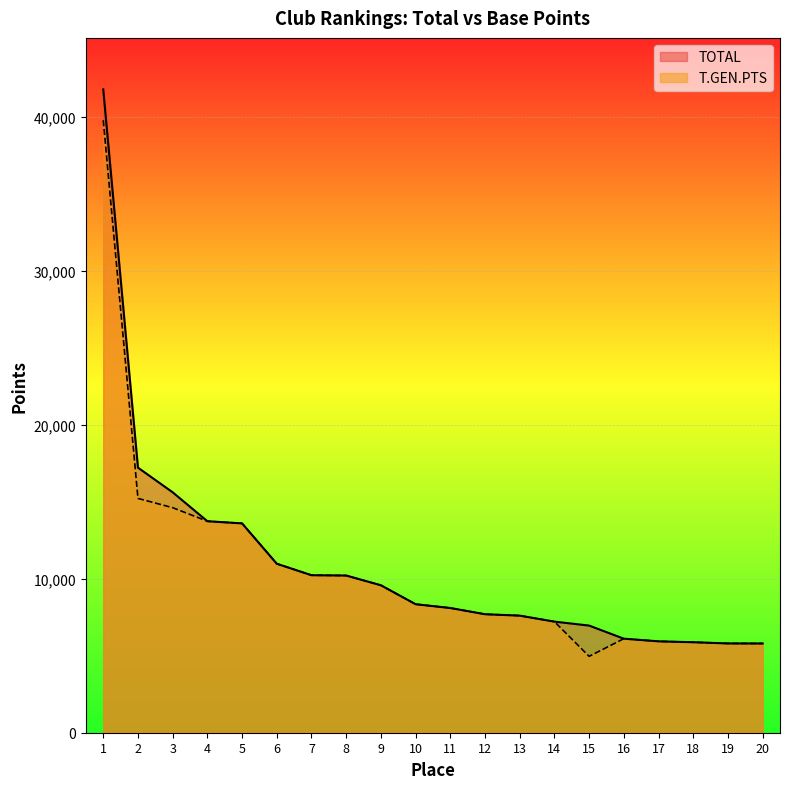

Reading left to right, list all the values displayed in this chart.

TOTAL: 1=41811	2=17227	3=15625	4=13745	5=13604	6=10982	7=10236	8=10215	9=9583	10=8352	11=8105	12=7701	13=7609	14=7220	15=6963	16=6111	17=5939	18=5881	19=5802	20=5799
T.GEN.PTS: 1=39811	2=15227	3=14625	4=13745	5=13604	6=10982	7=10236	8=10215	9=9583	10=8352	11=8105	12=7701	13=7609	14=7220	15=4963	16=6111	17=5939	18=5881	19=5802	20=5799